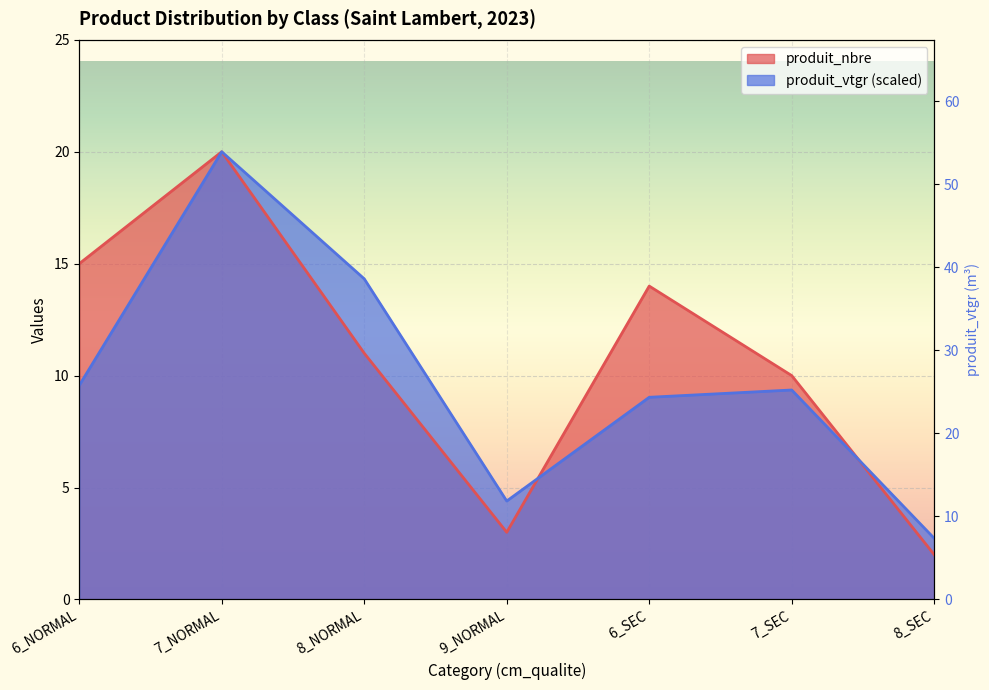

Does the chart display data point markers on the line(s)?

No